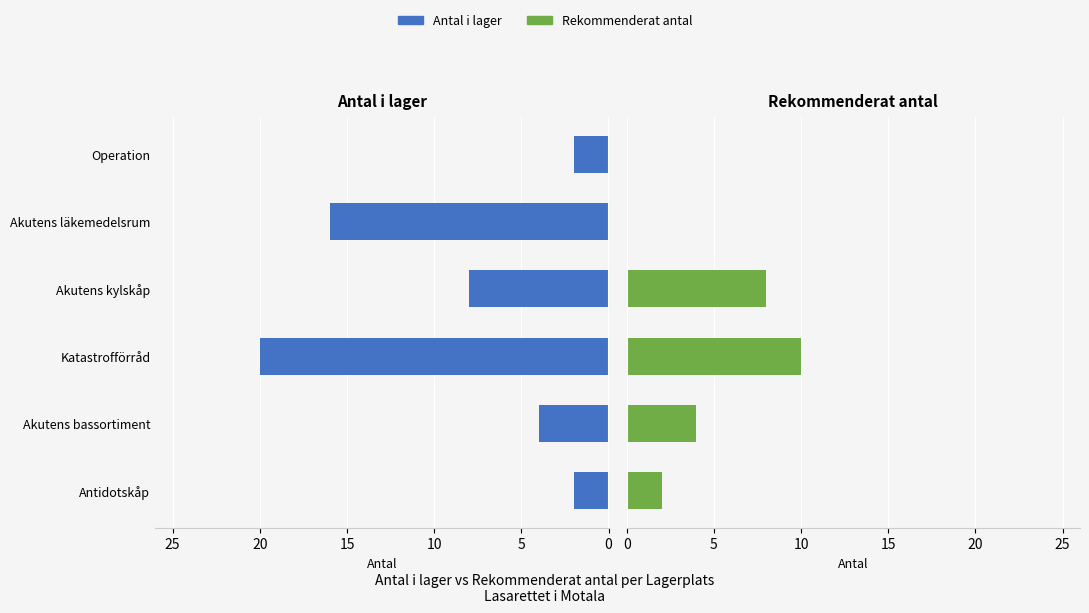

List the series in order of their peak value, highest first.

Antal i lager, Rekommenderat antal